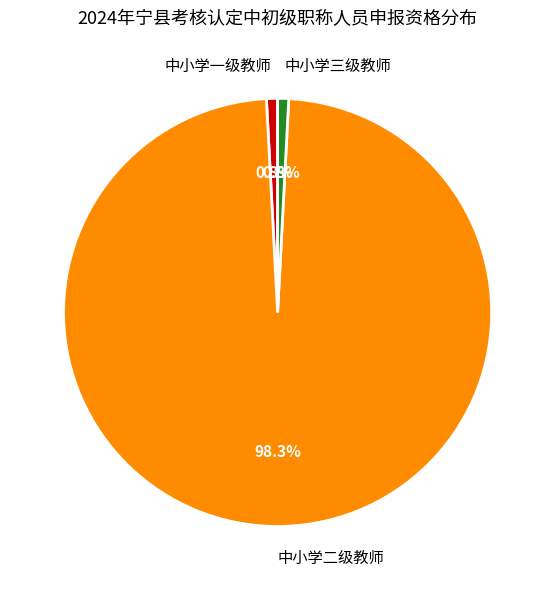

What percentage is the 中小学一级教师 slice, to the nearest percent?

1%